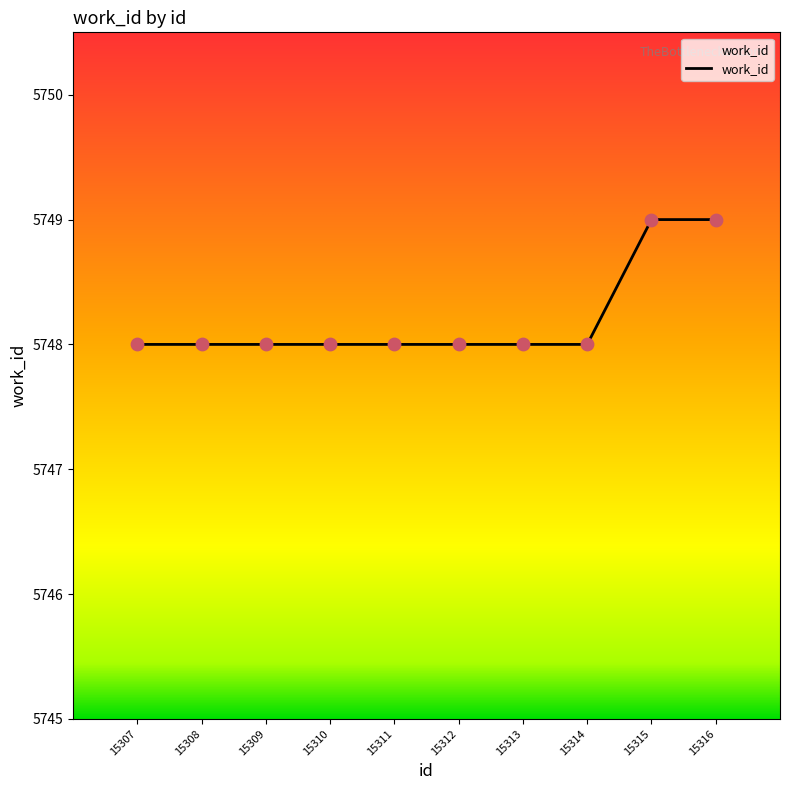

Approximately how many times larger is the value at 15308 compared to 15311?

1.0